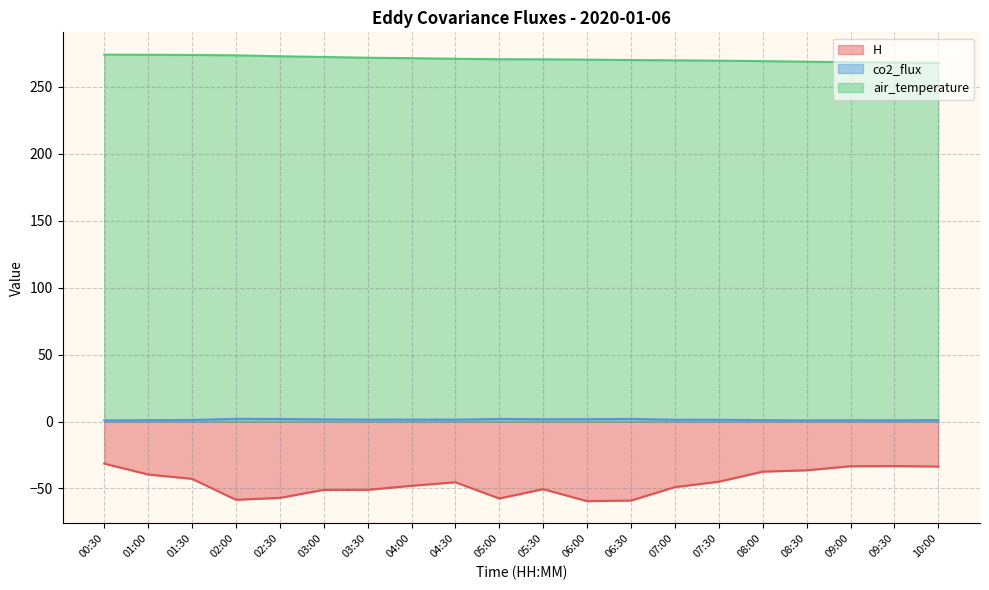

Which series has the largest total across all categories?

air_temperature